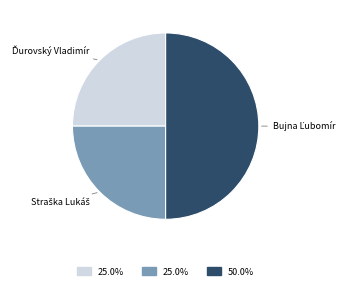

What percentage is the Bujna Ľubomír slice, to the nearest percent?

50%